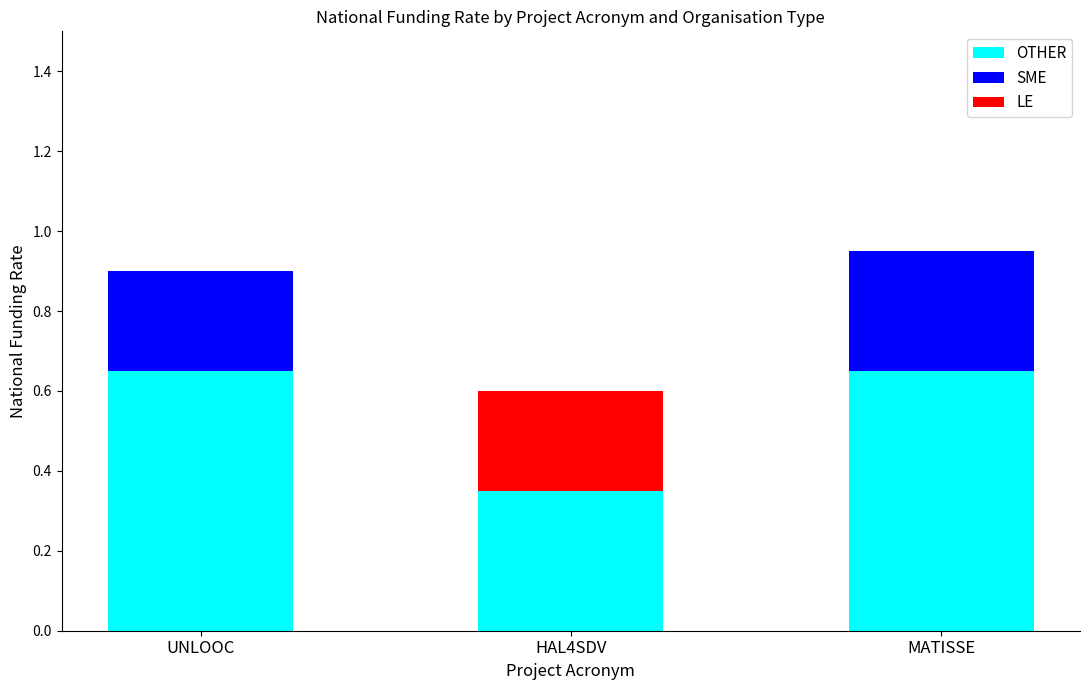

True or false: OTHER has a value of 0.3 at HAL4SDV.

True